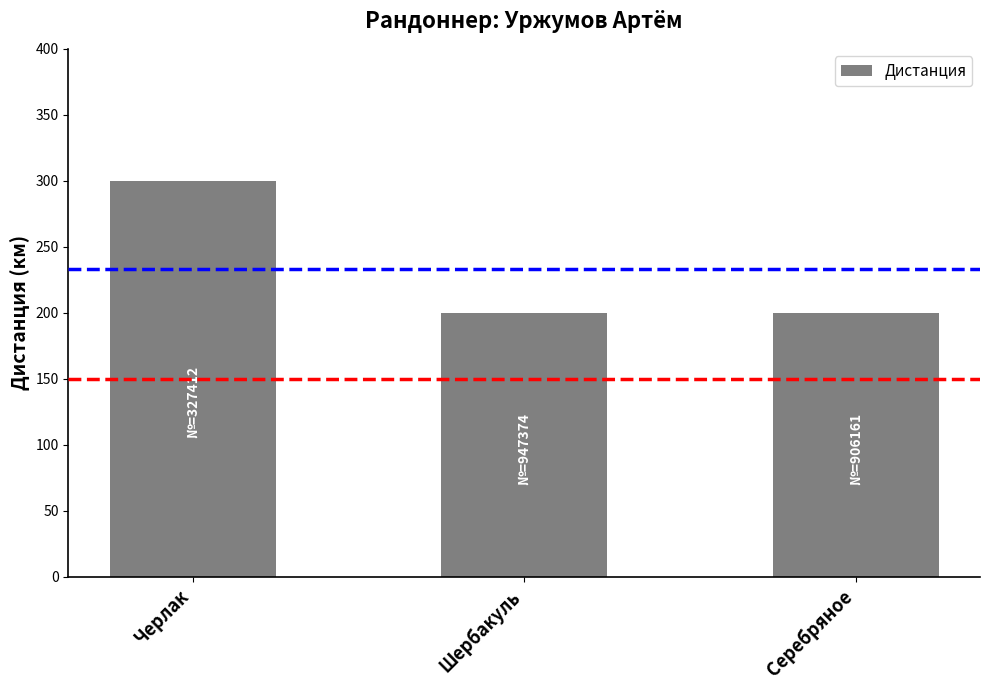

Approximately how many times larger is the value at Серебряное compared to Черлак?

0.7